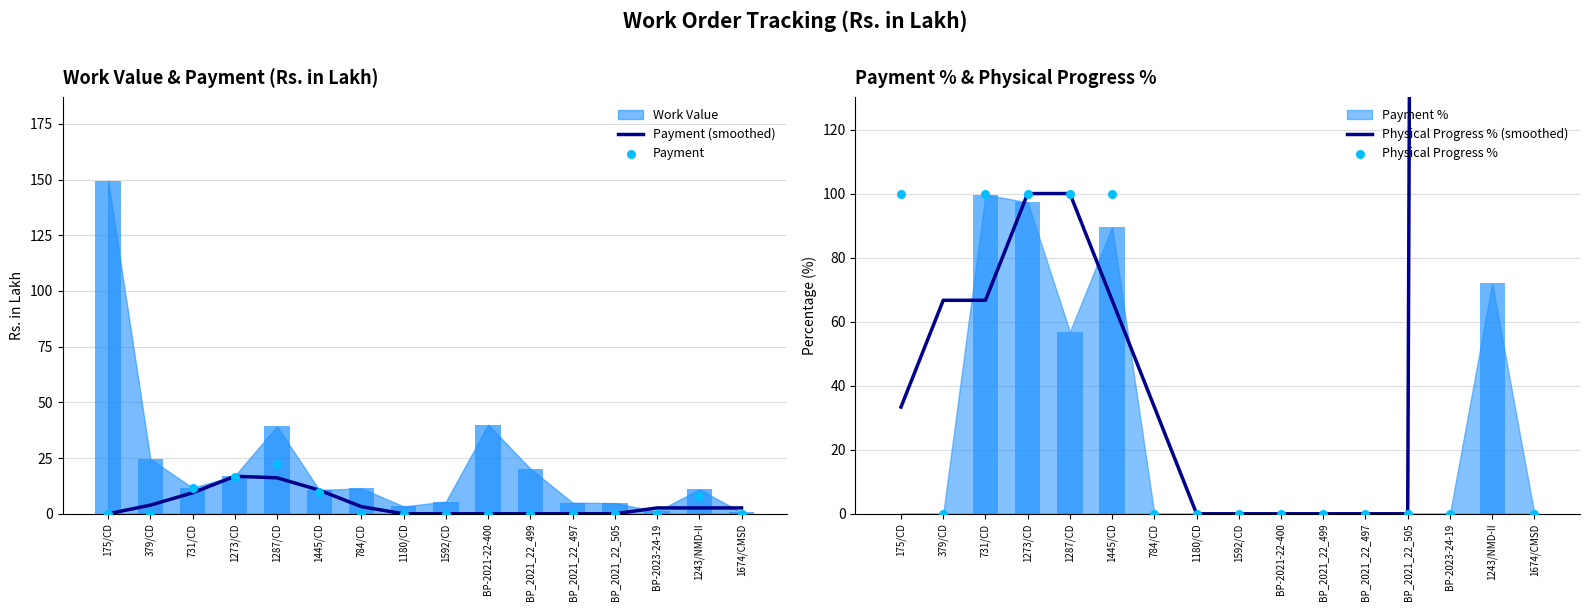

Which series has the largest Y range (max minus min)?

Physical Progress %